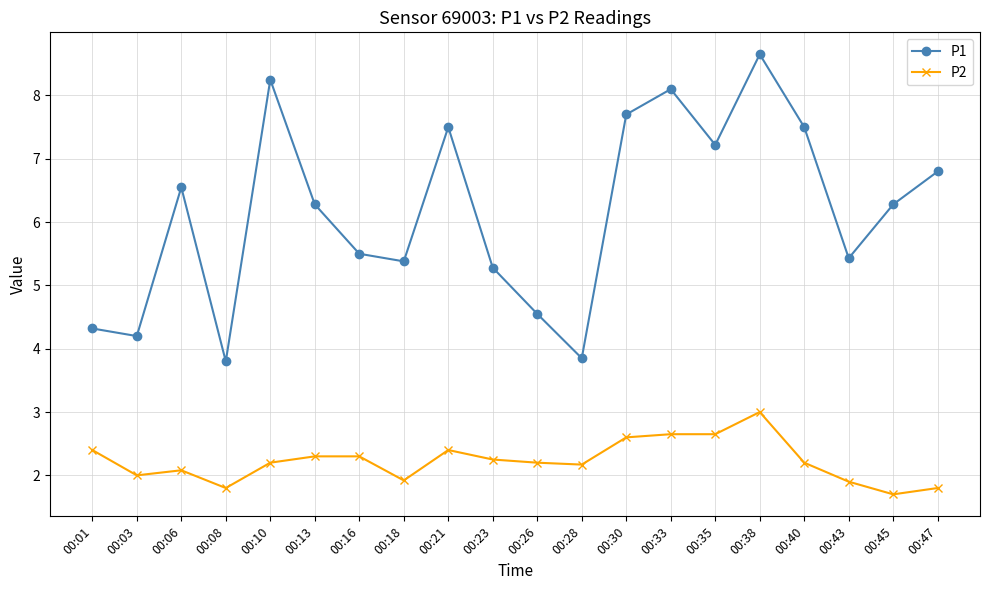

Which series has the widest spread of values?

P1